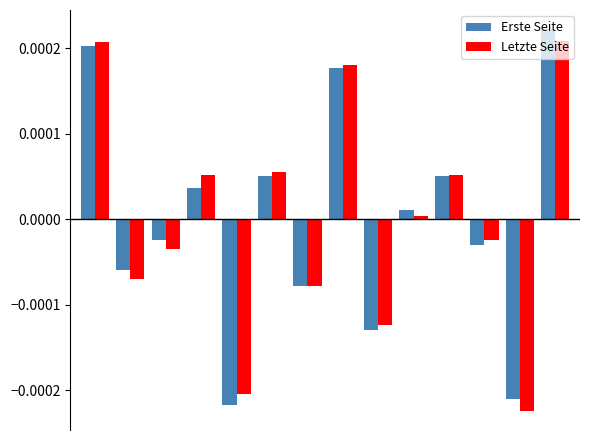

Which series has the largest range (max minus min)?

Erste Seite